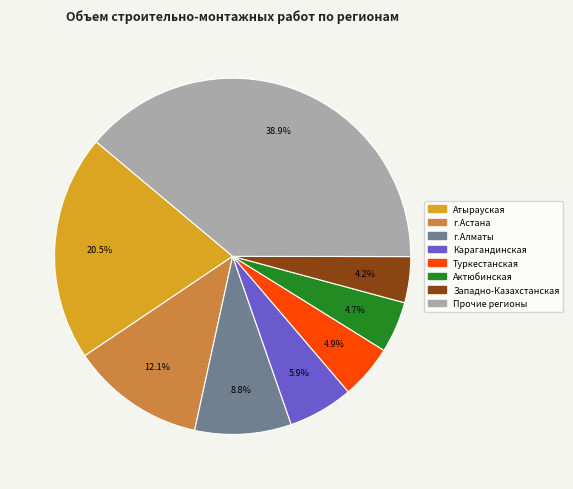

To the nearest percent, what is the average slice percentage?

12%